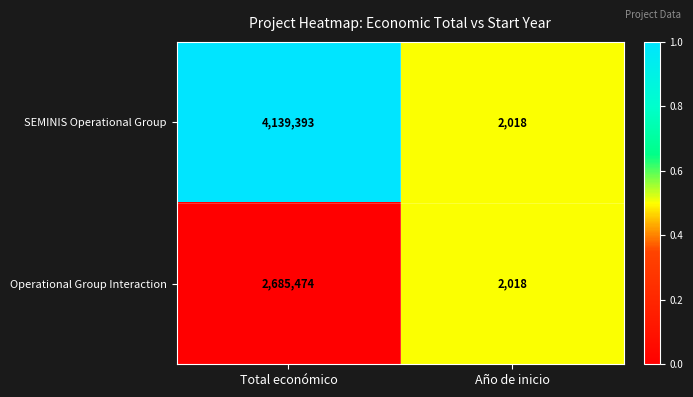

Which label corresponds to the smallest value in the chart?

Año de inicio